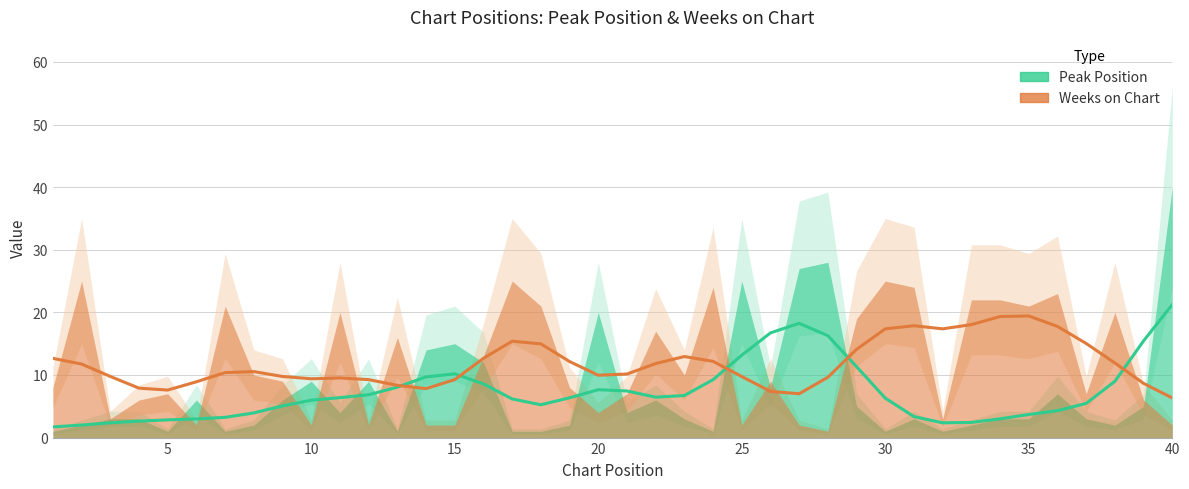

What is the difference between the Weeks on Chart values at 6 and 5?

5